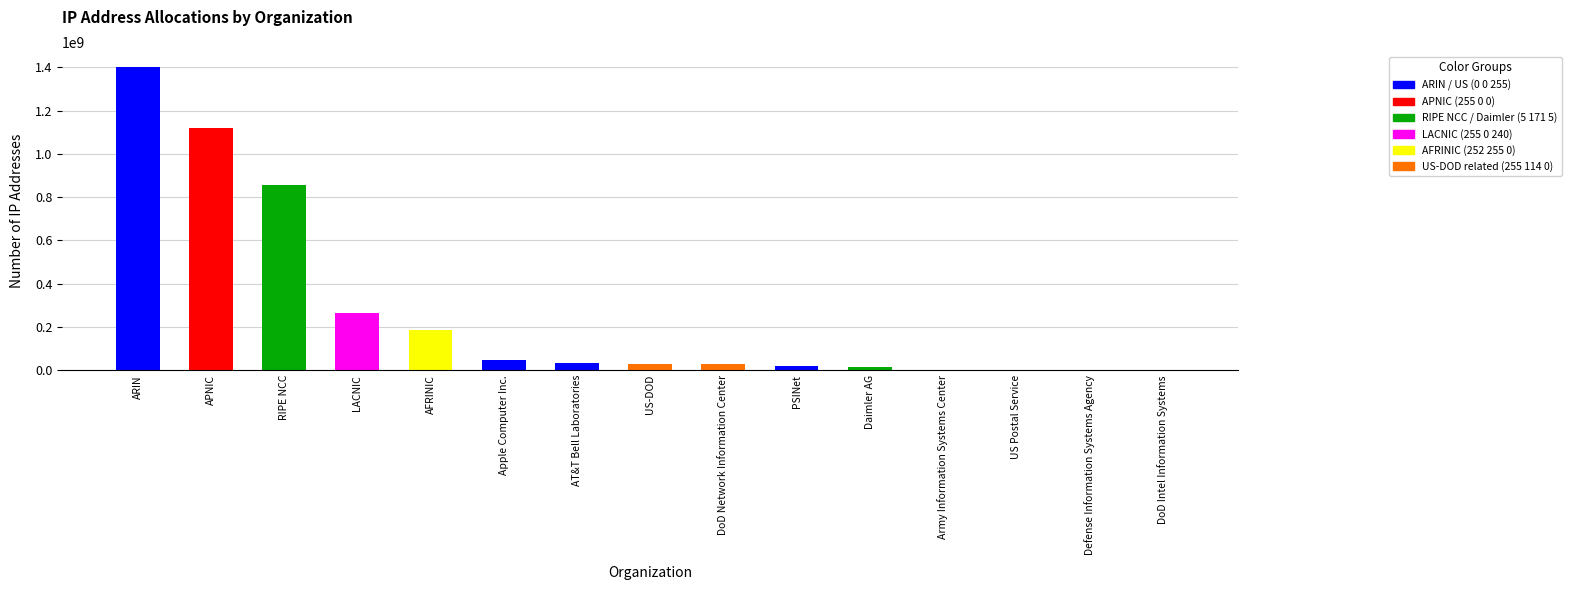

Which has a higher value, LACNIC or RIPE NCC?

RIPE NCC